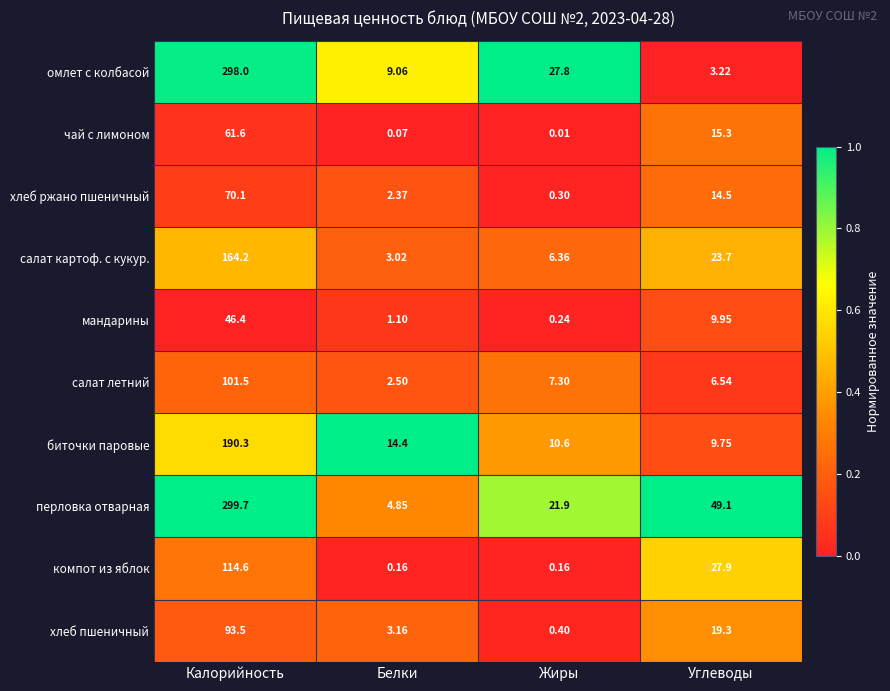

Which category has the highest value in the компот из яблок series?

Калорийность